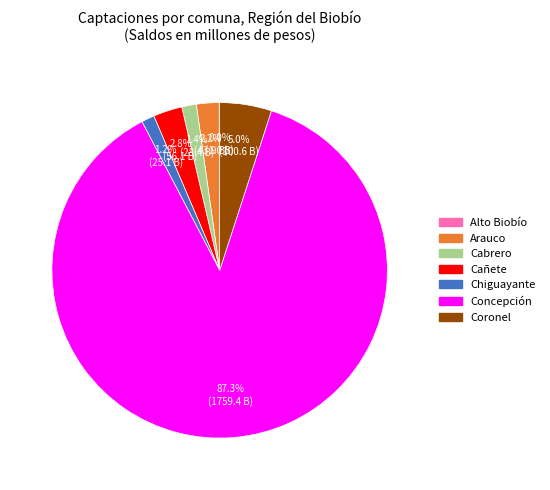

Which category has the biggest portion of the pie?

Concepción